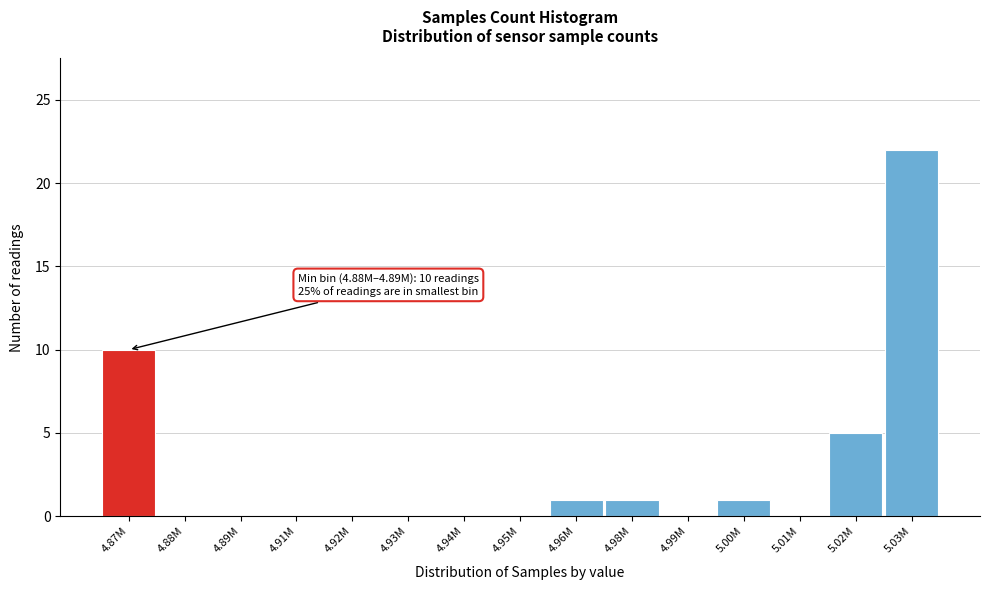

Reading right to left, transcribe all the data shown in this chart.

5.03M=22	5.02M=5	5.01M=0	5.00M=1	4.99M=0	4.98M=1	4.96M=1	4.95M=0	4.94M=0	4.93M=0	4.92M=0	4.91M=0	4.89M=0	4.88M=0	4.87M=10